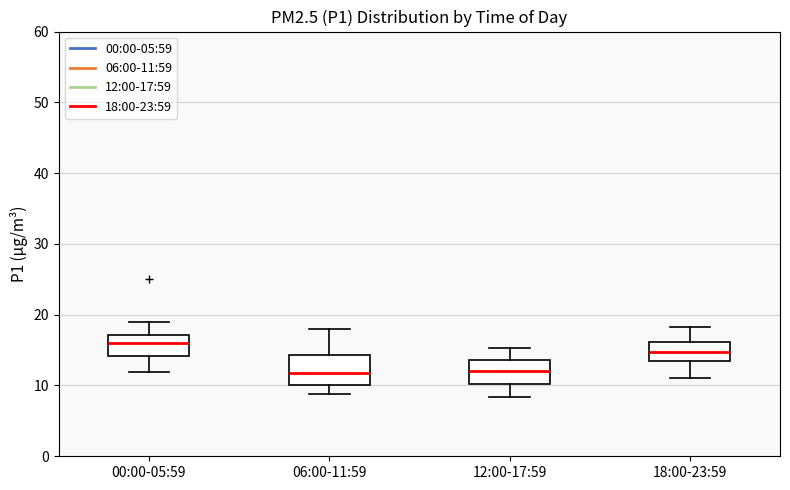

Reading left to right, transcribe this box plot: for each box, give where its median line is, the range the box spans, and where its two whiskers end, as read against the y-axis. The values are not printed on the chart, so give them approximately, as read against the axis.

00:00-05:59: median 16, box 14 to 17, whiskers 12 to 19
06:00-11:59: median 12, box 10 to 14, whiskers 9 to 18
12:00-17:59: median 12, box 10 to 14, whiskers 8 to 15
18:00-23:59: median 15, box 14 to 16, whiskers 11 to 18